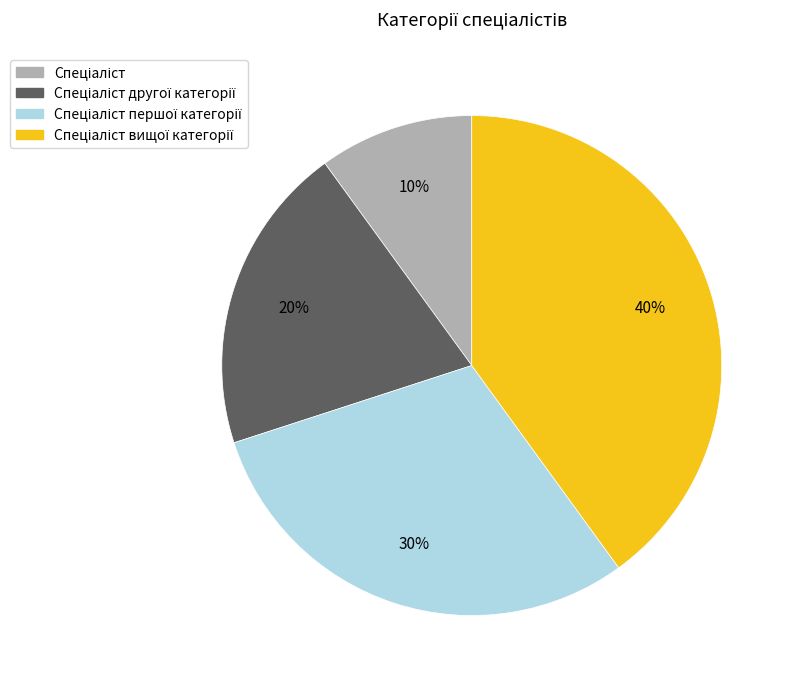

To the nearest percent, what is the average slice percentage?

25%